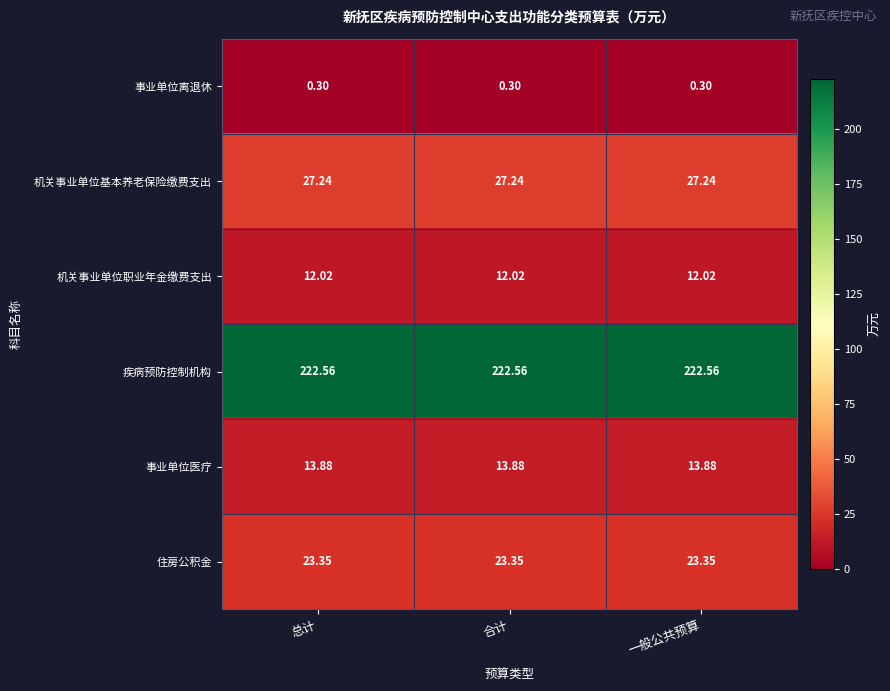

At how many categories does at least one series exceed 172?

3